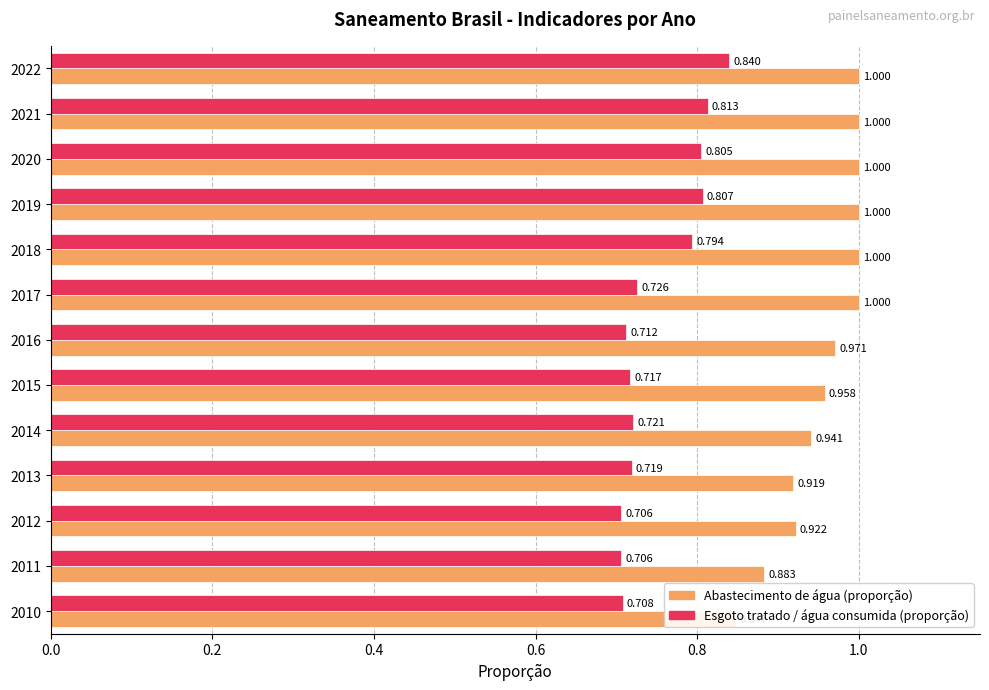

Between 2017 and 2014, which is larger?

2017